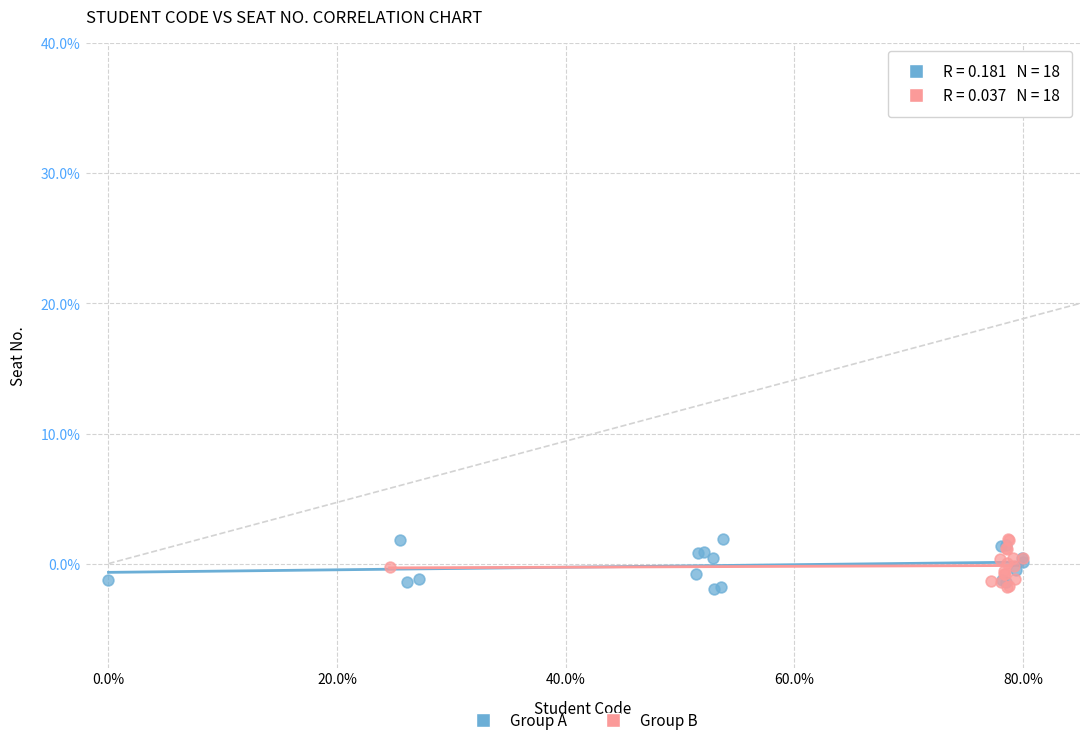

What are all the series names shown in the legend?

Group A, Group B